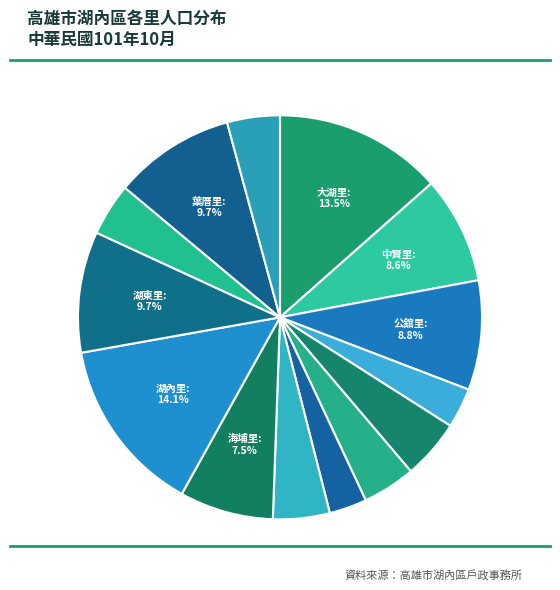

Rank the categories by value from lowest to highest.

忠興里, 太爺里, 逸賢里, 劉家里, 田尾里, 海山里, 文賢里, 海埔里, 中賢里, 公舘里, 湖東里, 葉厝里, 大湖里, 湖內里